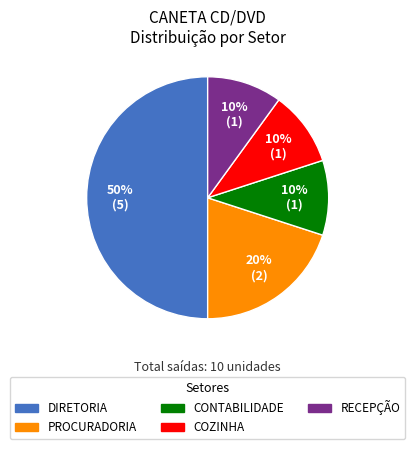

Combined, do DIRETORIA and CONTABILIDADE account for over 50%?

Yes